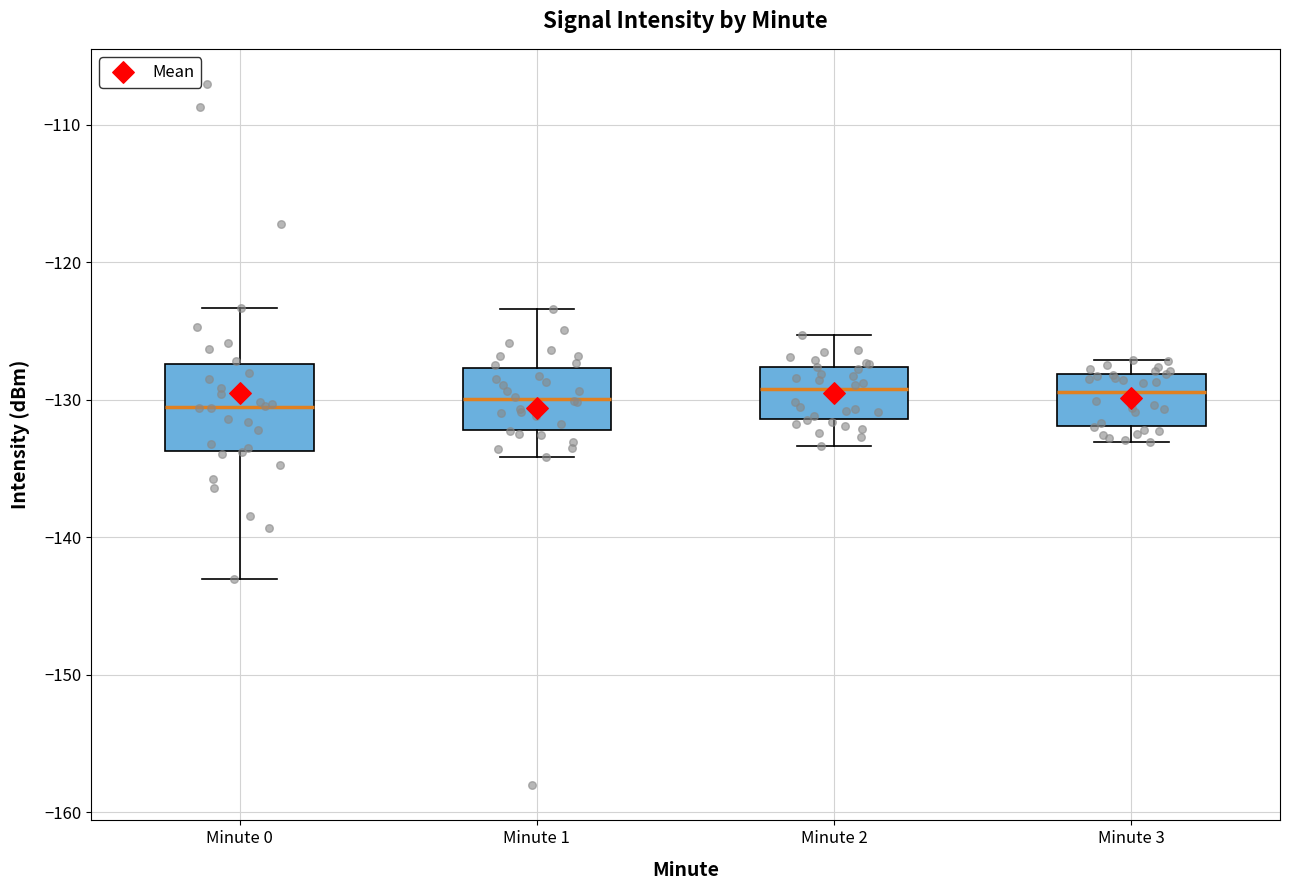

Reading left to right, transcribe this box plot: for each box, give where its median line is, the range the box spans, and where its two whiskers end, as read against the y-axis. The values are not printed on the chart, so give them approximately, as read against the axis.

Minute 0: median -131, box -134 to -127, whiskers -143 to -123
Minute 1: median -130, box -132 to -128, whiskers -134 to -123
Minute 2: median -129, box -131 to -128, whiskers -133 to -125
Minute 3: median -129, box -132 to -128, whiskers -133 to -127